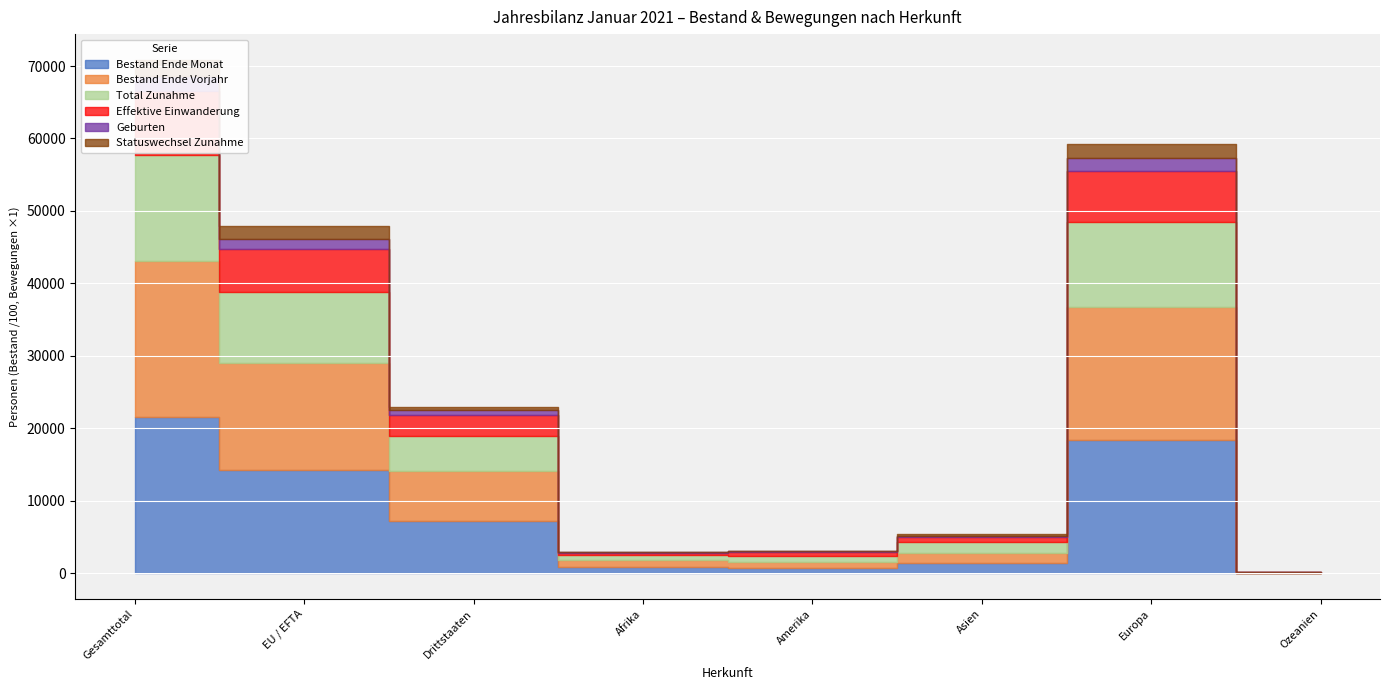

What is the spread (max minus min) of values at Afrika?

92104